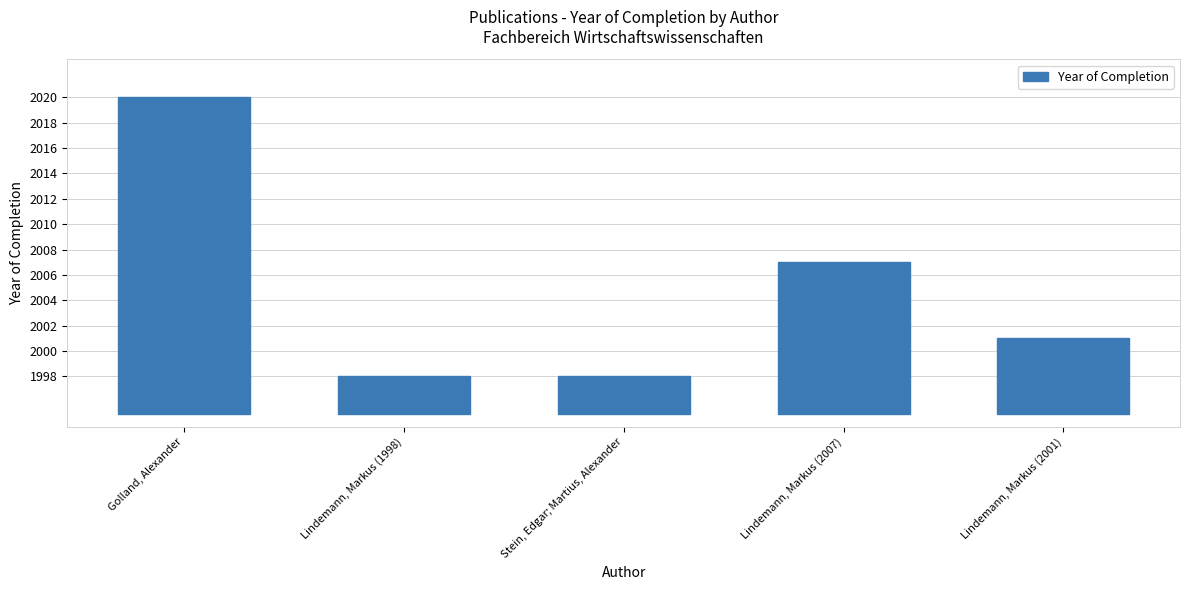

Between Lindemann, Markus (1998) and Lindemann, Markus (2001), which is larger?

Lindemann, Markus (2001)